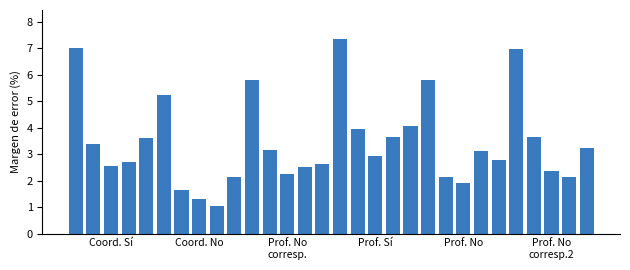

What is the sum of all values?

103.1